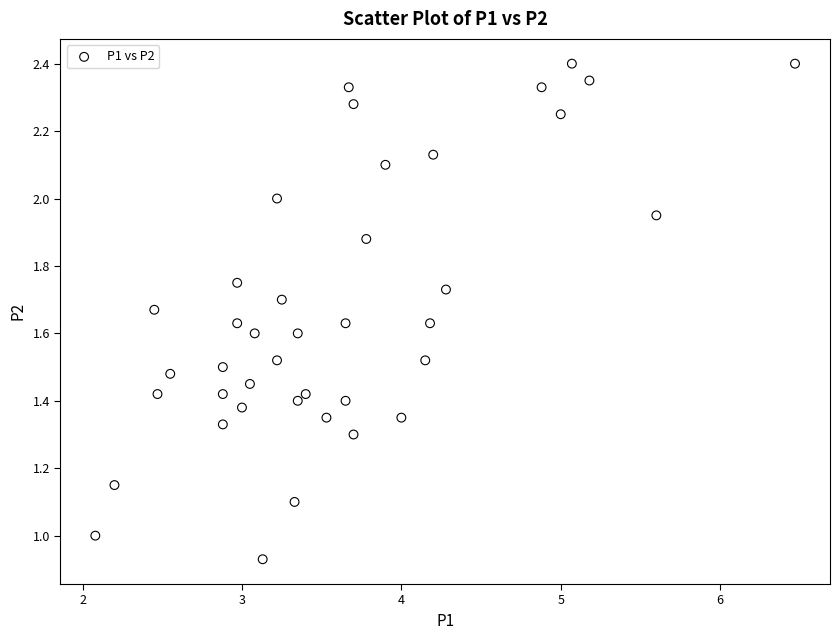

What is the range of X values (max minus min)?

4.4